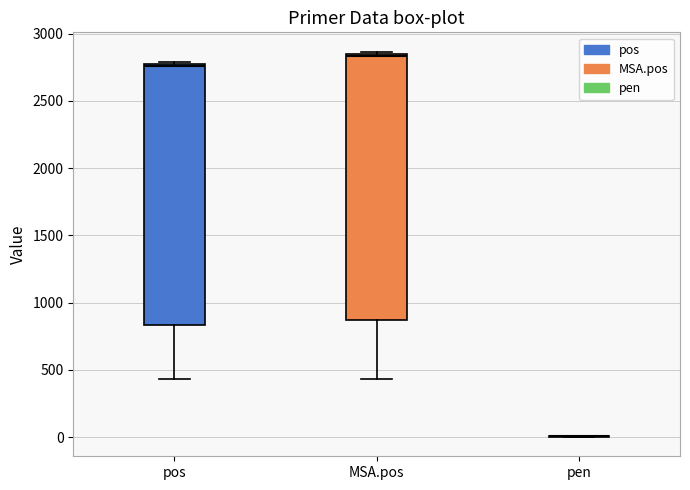

Reading left to right, read every box against the y-axis: the position of its median line, the range the box covers, and the ends of its whiskers. The values are not printed on the chart, so give them approximately, as read against the axis.

pos: median 2750, box 850 to 2750, whiskers 450 to 2800
MSA.pos: median 2850, box 850 to 2850, whiskers 450 to 2850 (just above the box's upper edge)
pen: box collapsed to a line at 0, whiskers 0 to 0